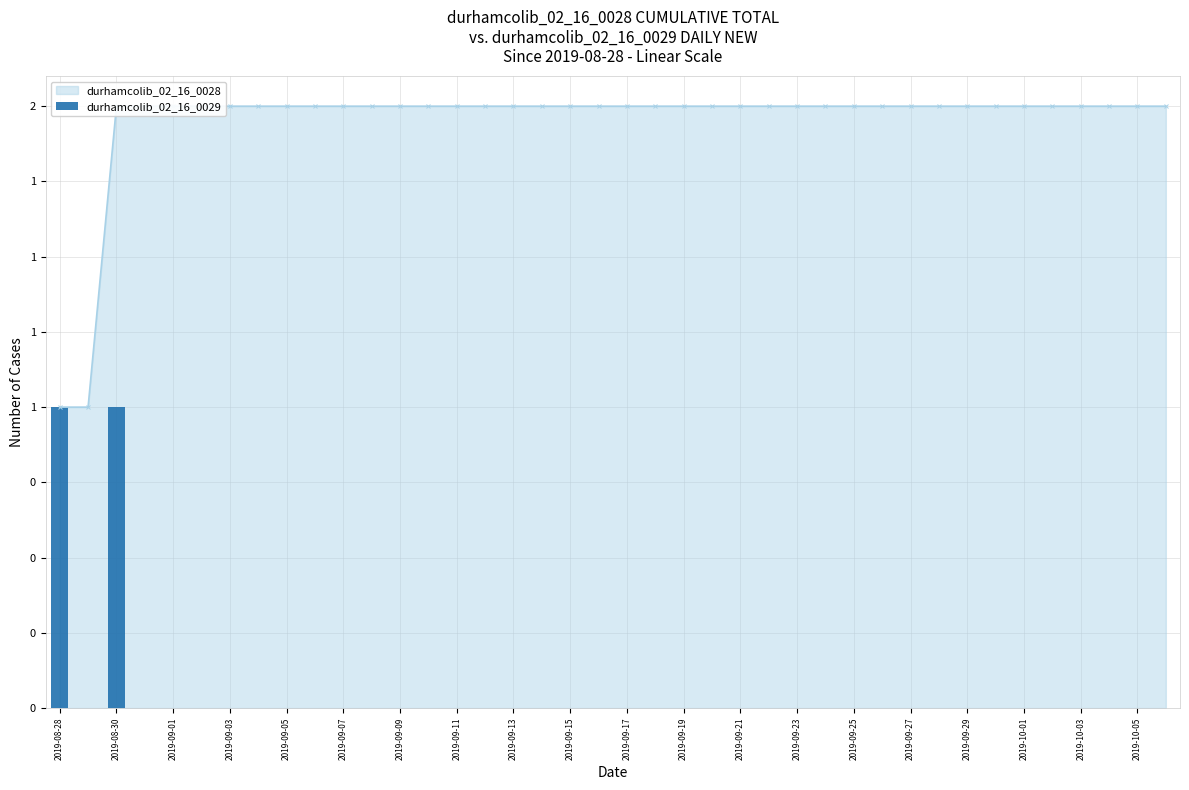

What is the difference between the maximum and second lowest values?

1